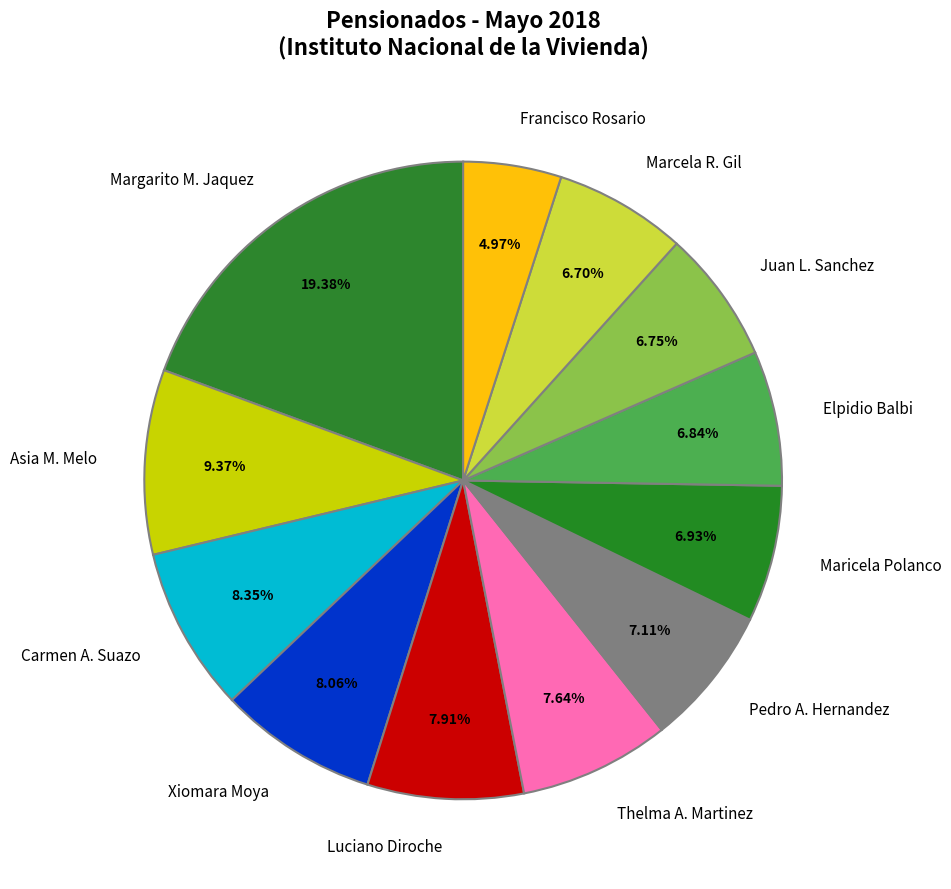

Which category has the biggest portion of the pie?

Margarito M. Jaquez